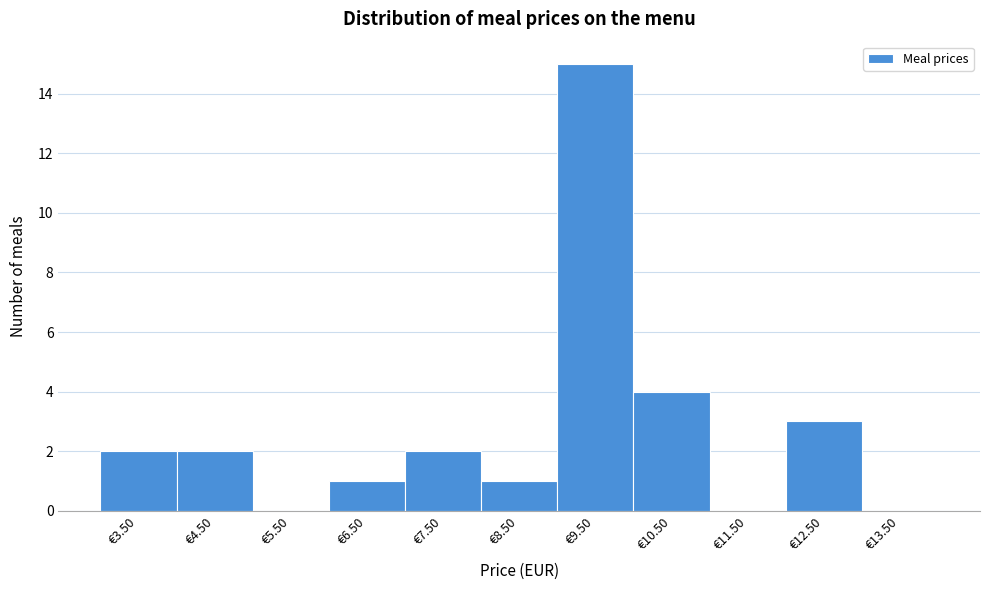

Over which range of the x-axis is the bar tallest?

9 to 10